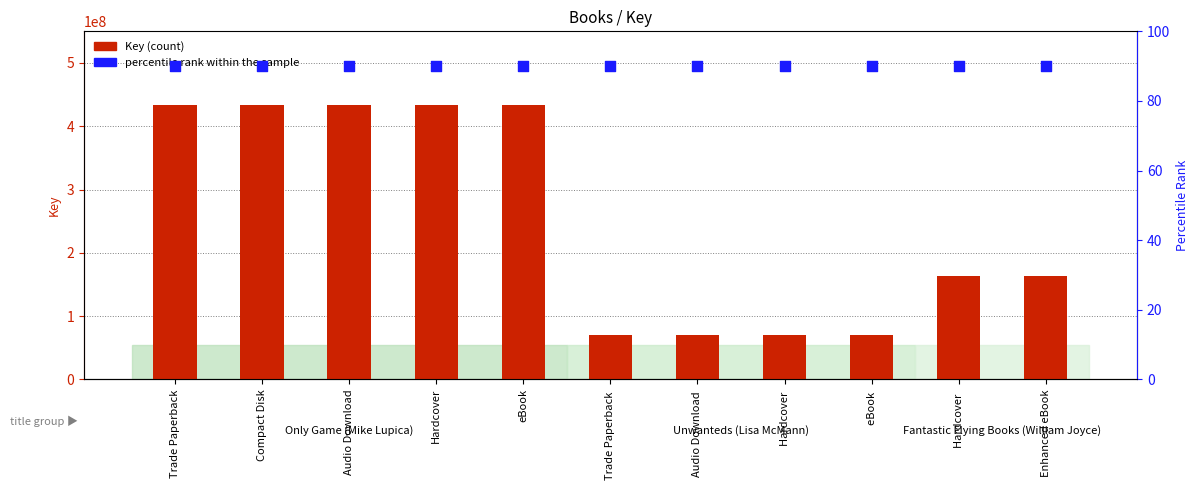

What are all the series names shown in the legend?

Key (count), percentile rank within the sample